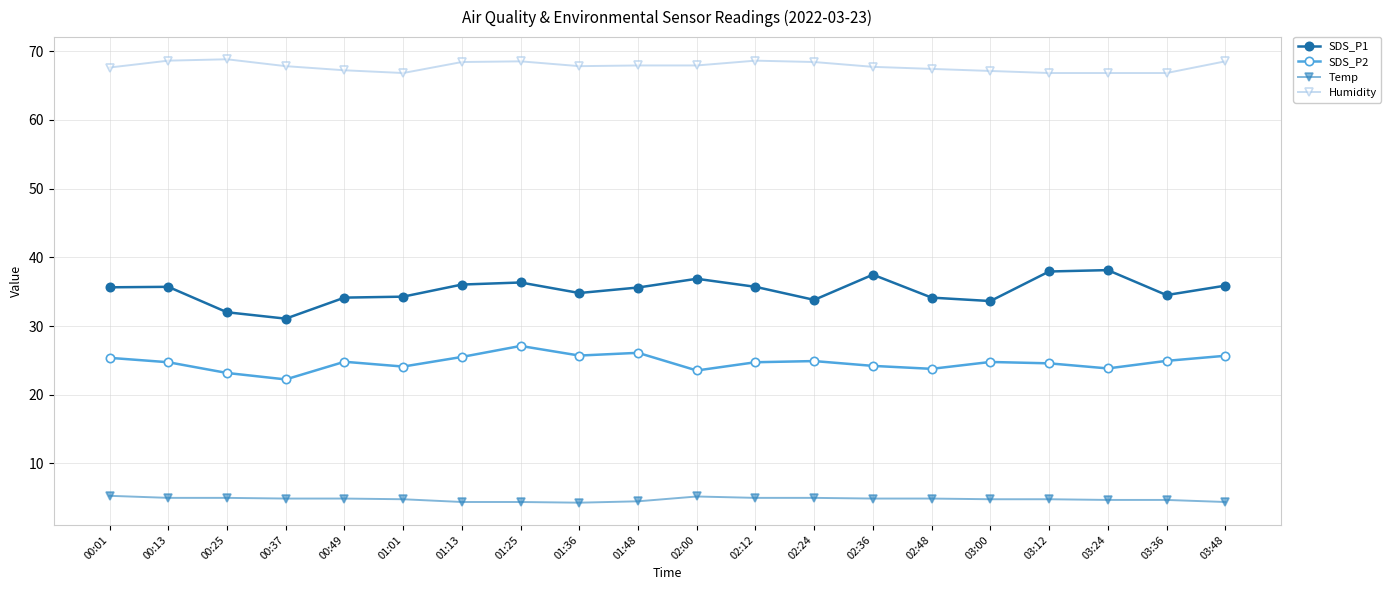

What is the highest value of the Temp series?

5.3